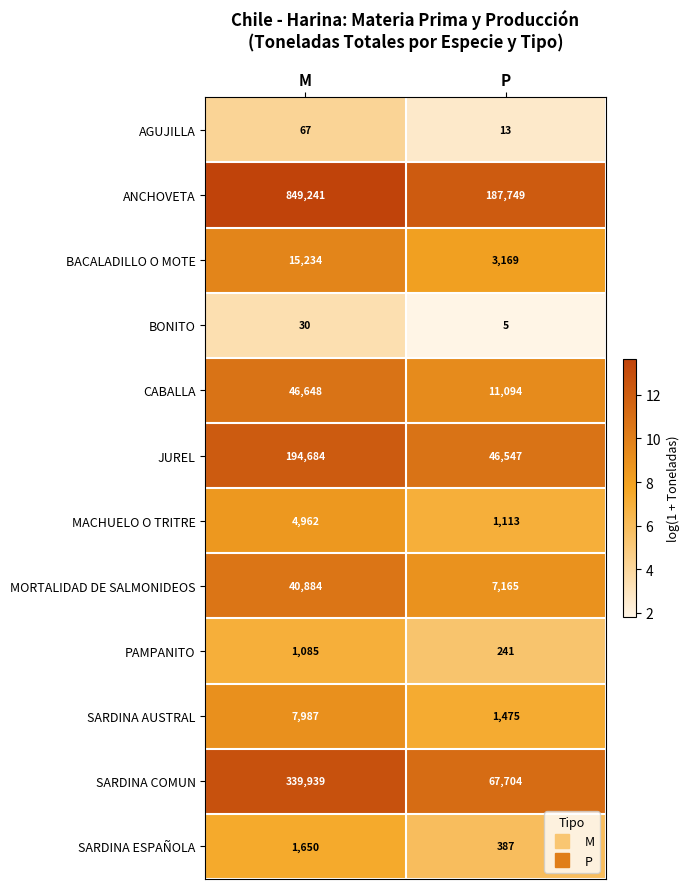

The value of SARDINA AUSTRAL at P is 2016. True or false?

False